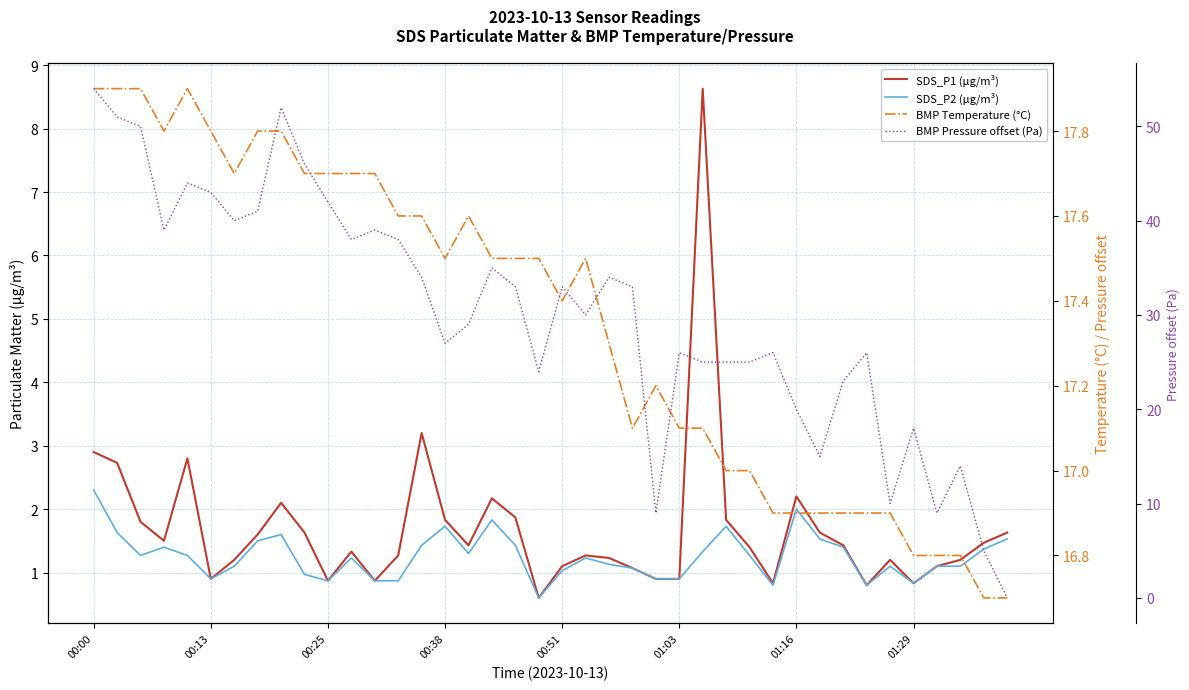

At 31, list the series in order from smallest to largest.

SDS_P2 (µg/m³), SDS_P1 (µg/m³), BMP Pressure offset (Pa), BMP Temperature (°C)